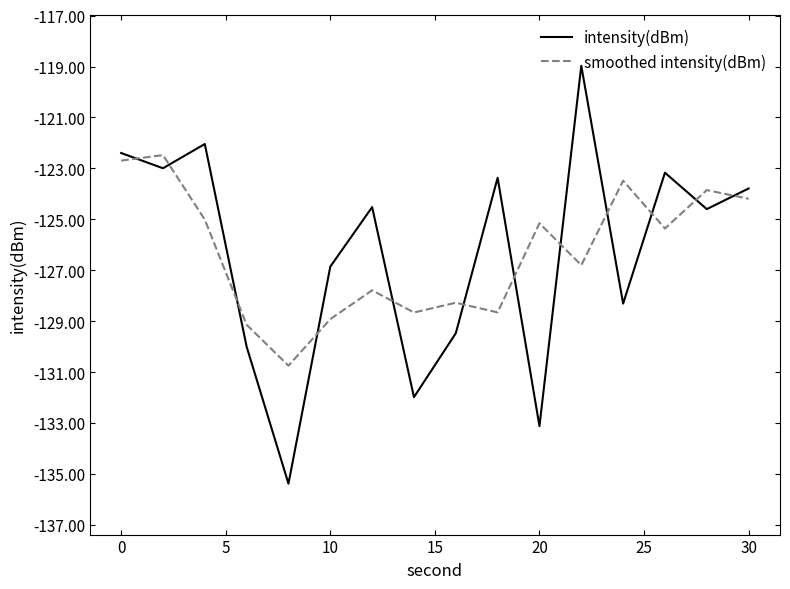

Which series has the largest range (max minus min)?

intensity(dBm)